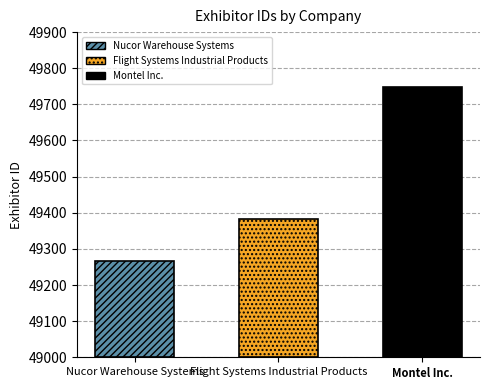

What position from the right is Flight Systems Industrial Products?

2